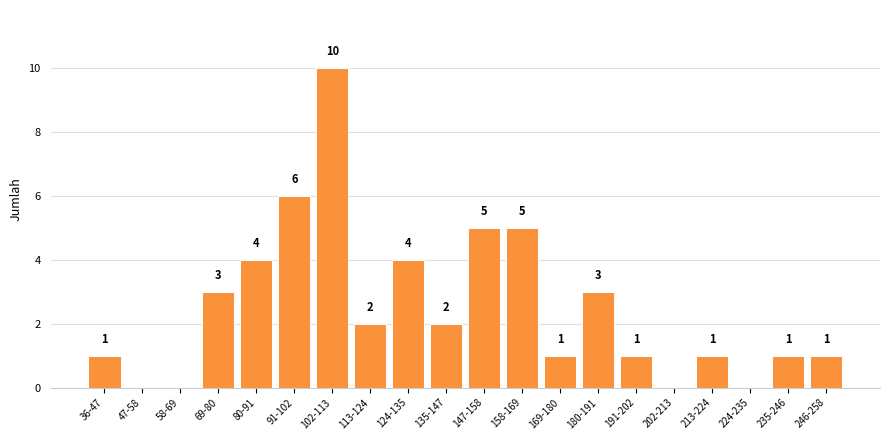

Reading left to right, extract all data points from this chart.

36-47=1	47-58=0	58-69=0	69-80=3	80-91=4	91-102=6	102-113=10	113-124=2	124-135=4	135-147=2	147-158=5	158-169=5	169-180=1	180-191=3	191-202=1	202-213=0	213-224=1	224-235=0	235-246=1	246-258=1